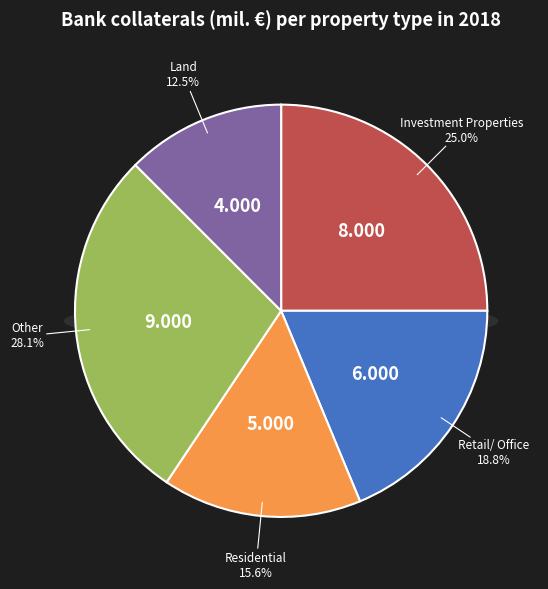

To the nearest percent, what is the difference between the largest and smallest slice percentages?

16%